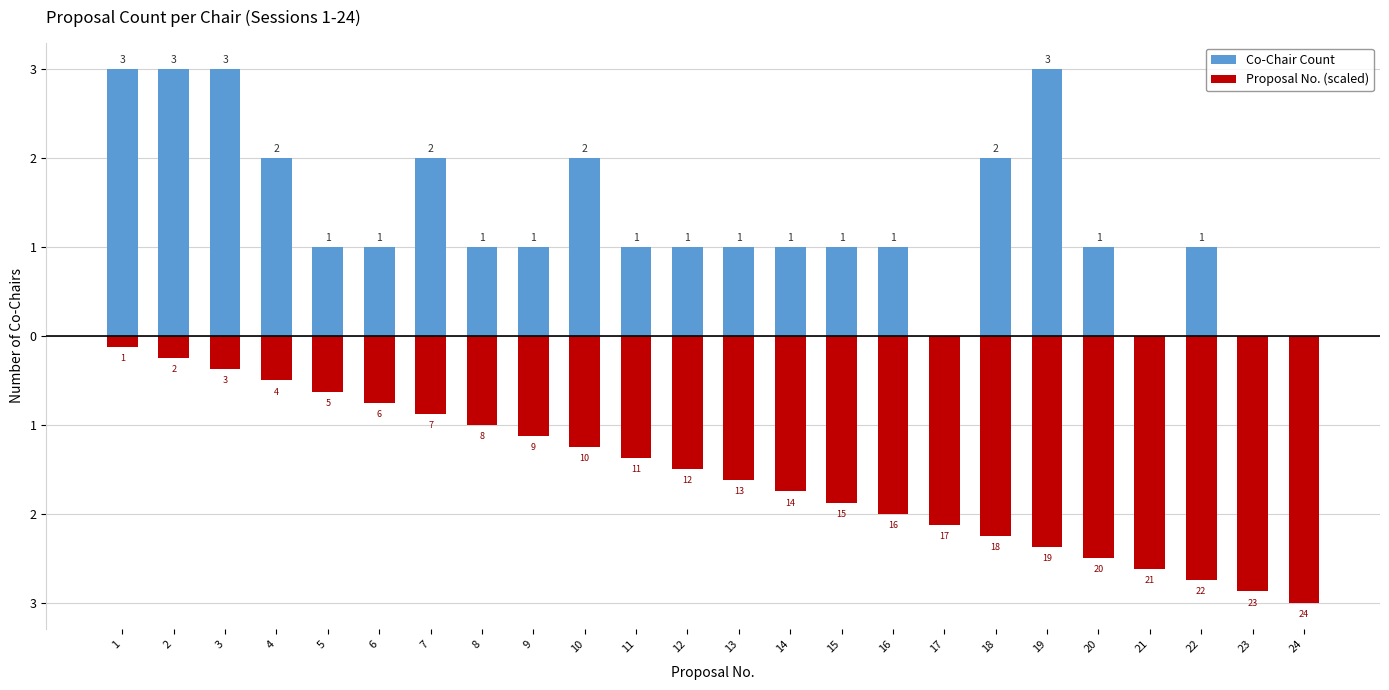

Reading left to right, list all the values displayed in this chart.

Co-Chair Count: 3.0	3.0	3.0	2.0	1.0	1.0	2.0	1.0	1.0	2.0	1.0	1.0	1.0	1.0	1.0	1.0	0.0	2.0	3.0	1.0	0.0	1.0	0.0	0.0
Proposal No. (scaled): -0.1	-0.2	-0.4	-0.5	-0.6	-0.8	-0.9	-1.0	-1.1	-1.2	-1.4	-1.5	-1.6	-1.8	-1.9	-2.0	-2.1	-2.2	-2.4	-2.5	-2.6	-2.8	-2.9	-3.0